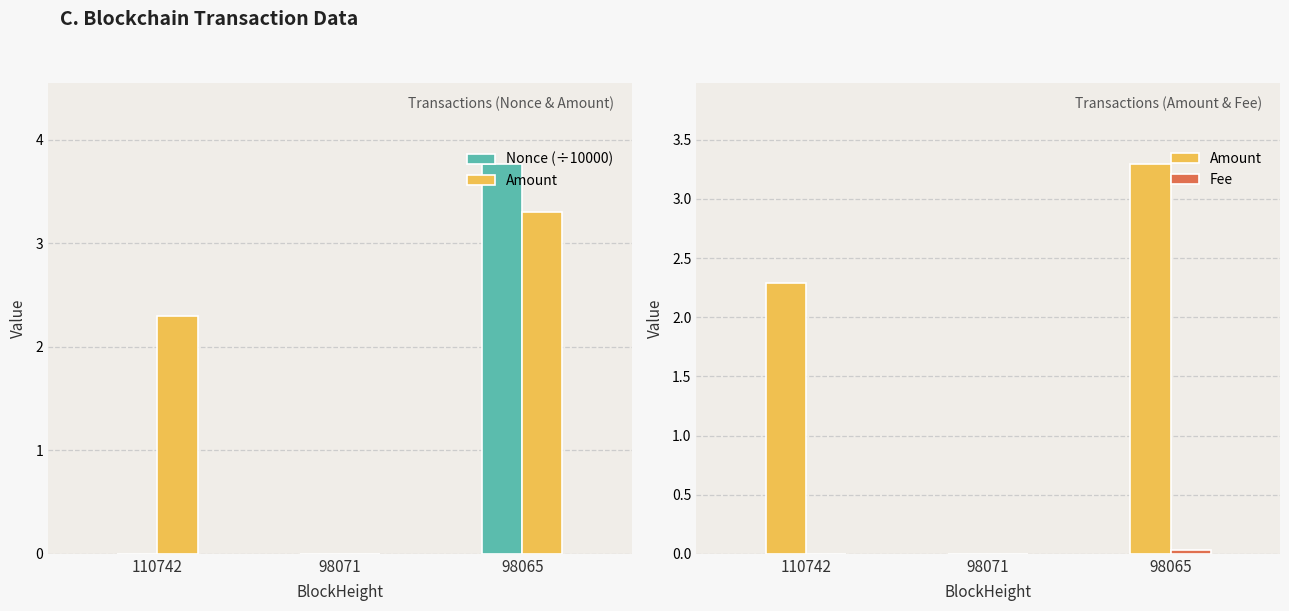

Reading right to left, list all the values displayed in this chart.

Nonce (÷10000): 98065=3.8	98071=0.0	110742=0.0
Amount: 98065=3.3	98071=0.0	110742=2.3
Fee: 98065=0.0	98071=0.0	110742=0.0